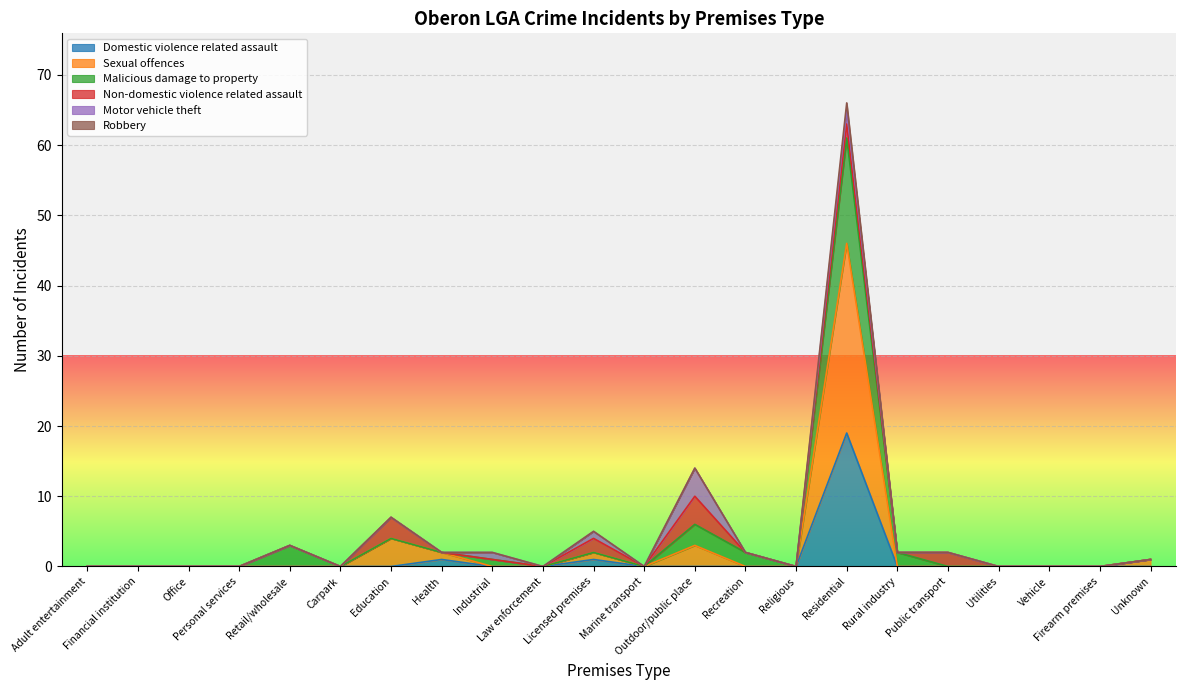

At how many categories does at least one series exceed 24?

1